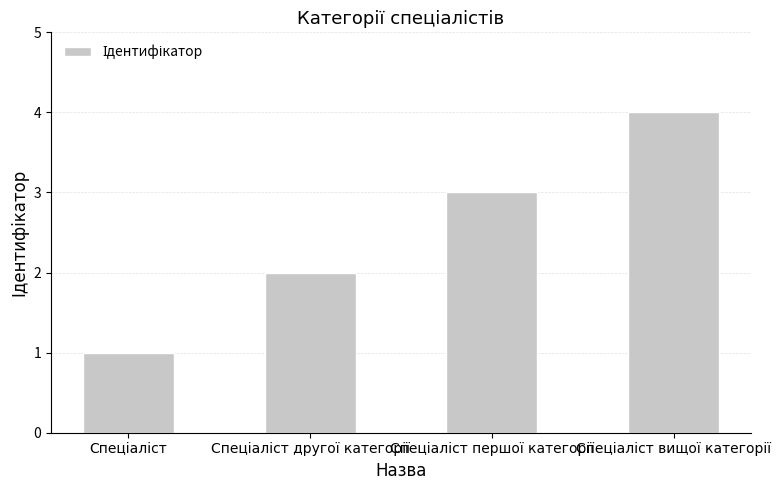

What is the difference between the maximum and minimum values?

3